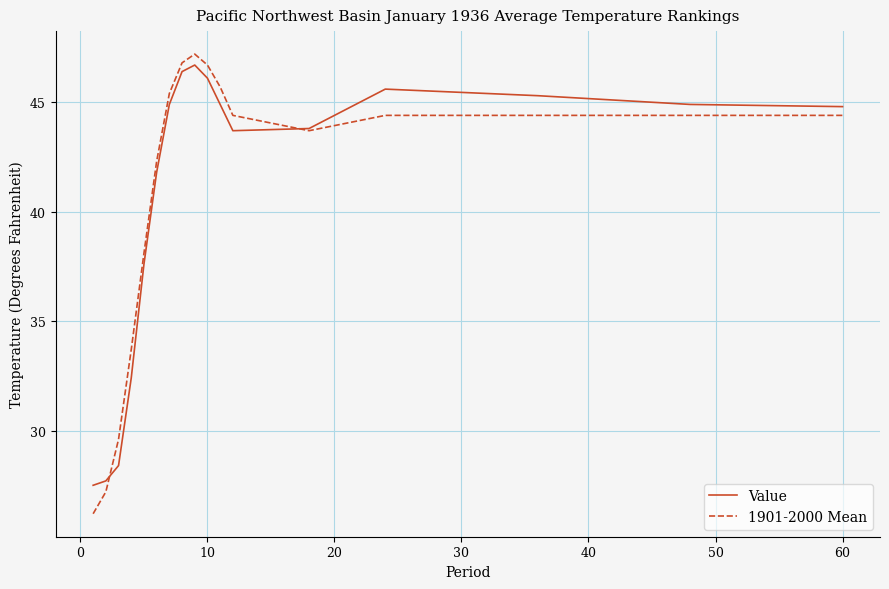

What is the greatest value displayed?

47.2